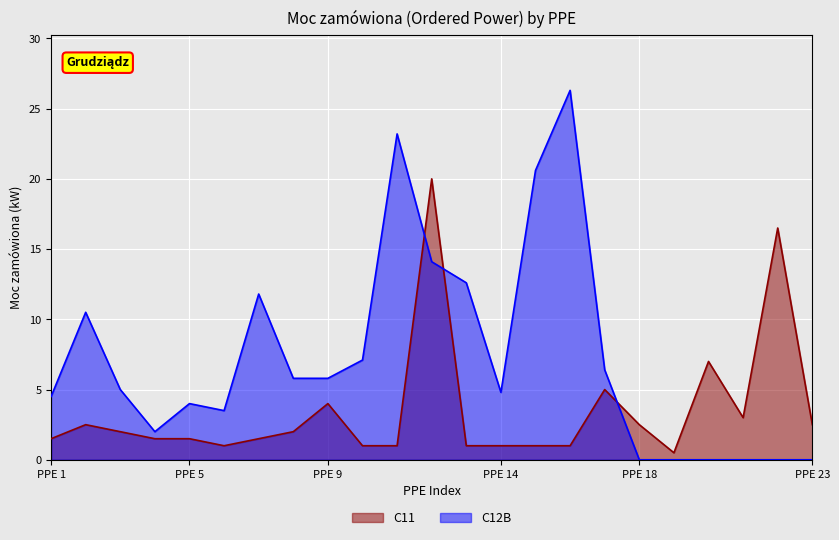

Count the number of values greater than 1.

15